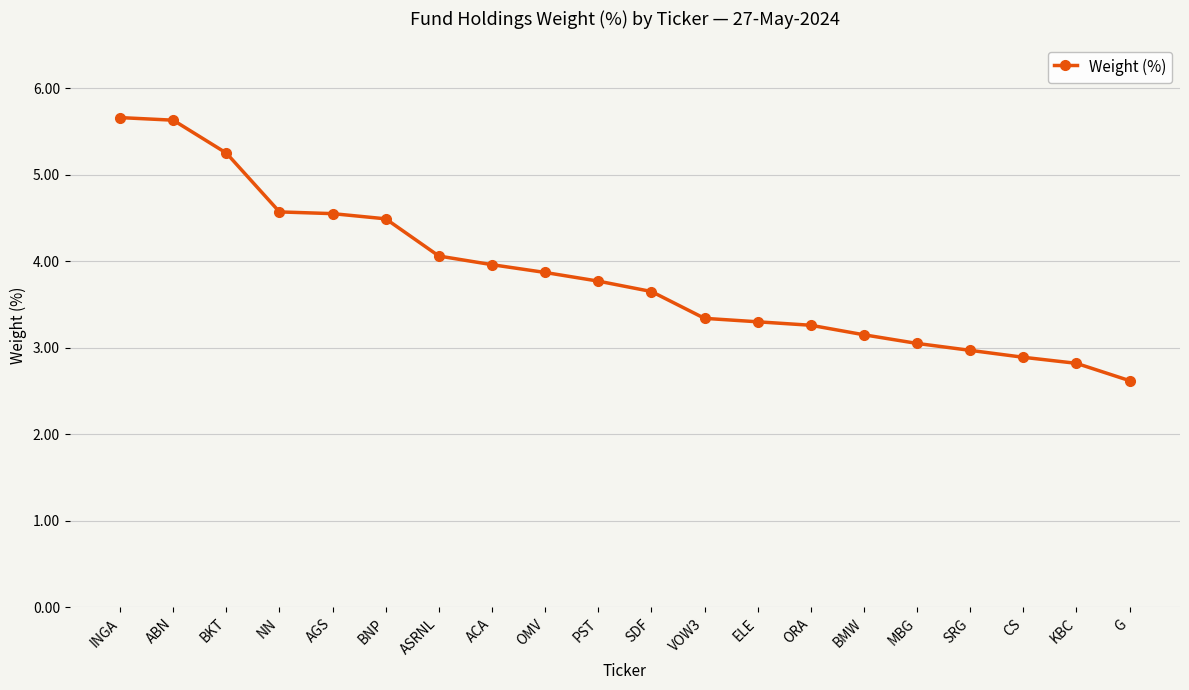

What is the label of the 11th point from the right?

PST